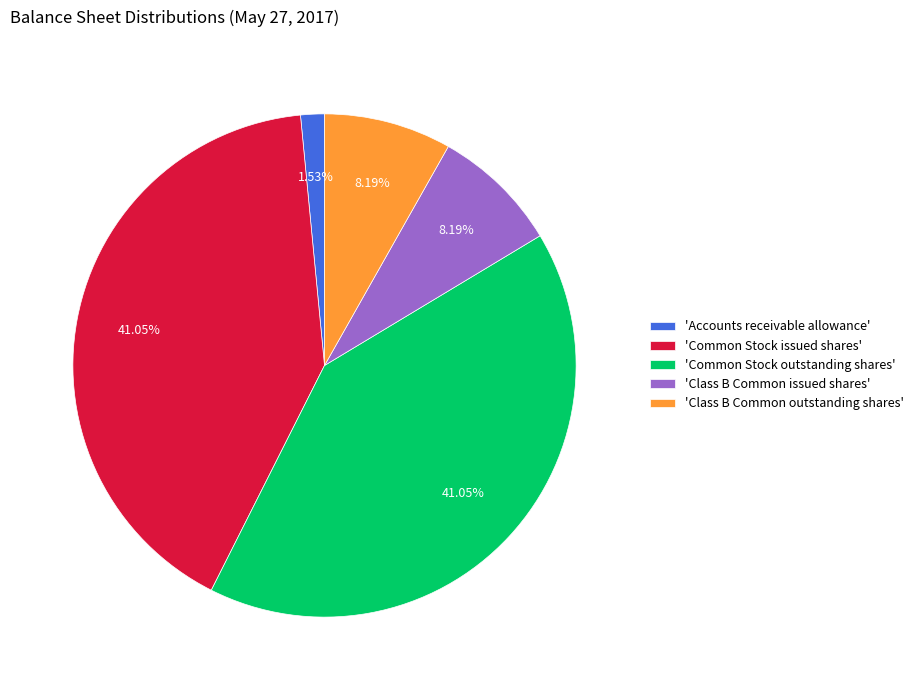

Does any single category account for the majority?

No